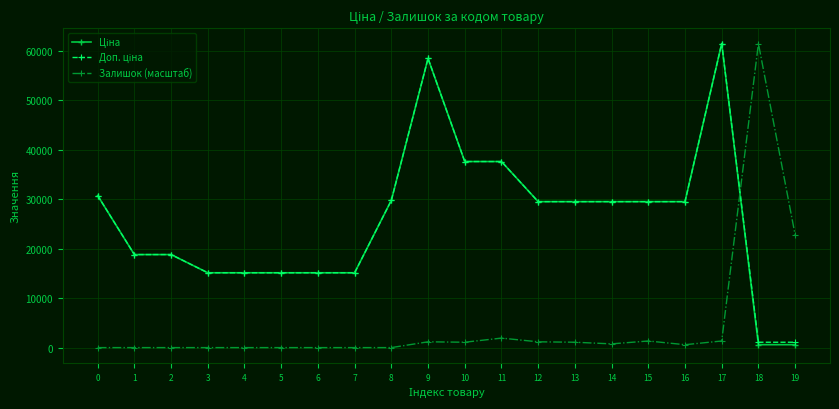

What is the sum of all Залишок (масштаб) values?

94655.5